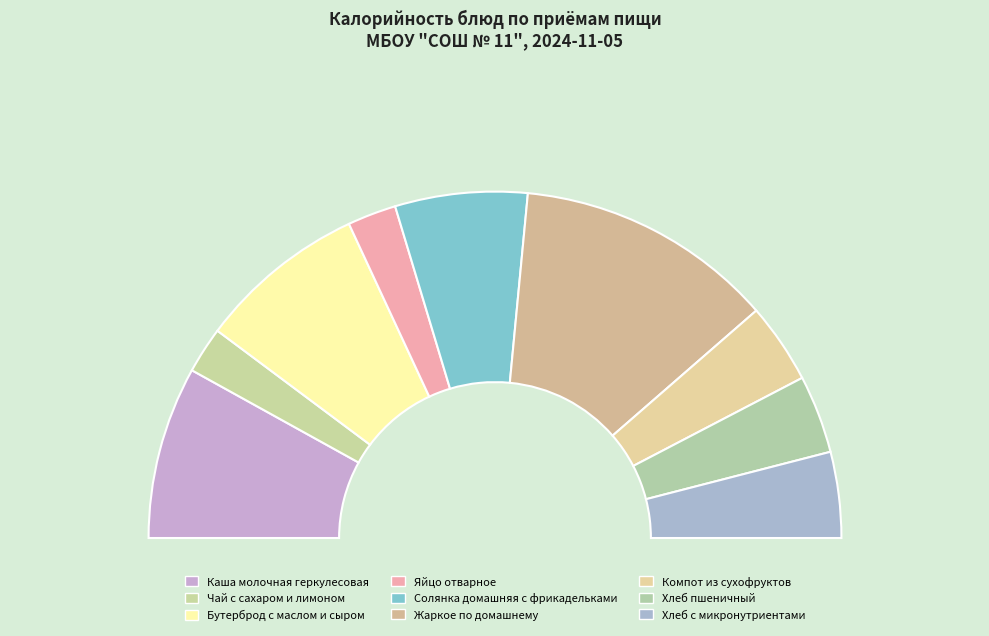

How many slices are in this pie chart?

9